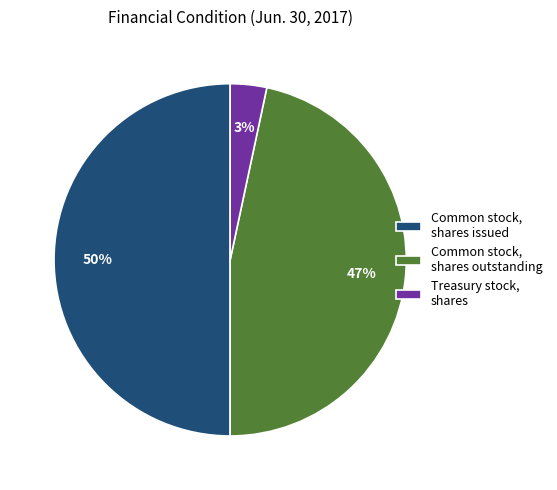

Count the number of slices in the pie.

3